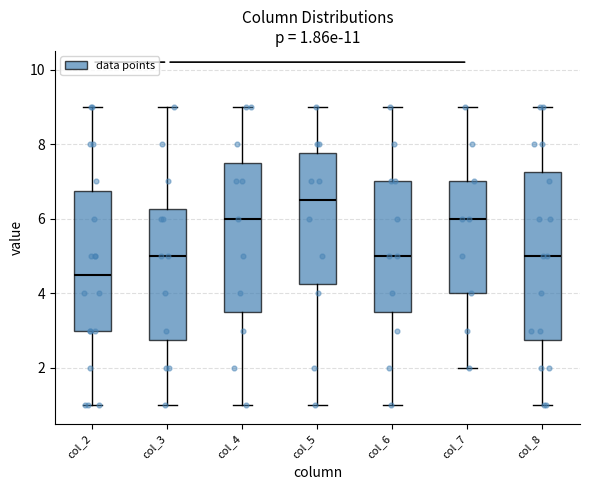

Which box's median line is the lowest?

col_2